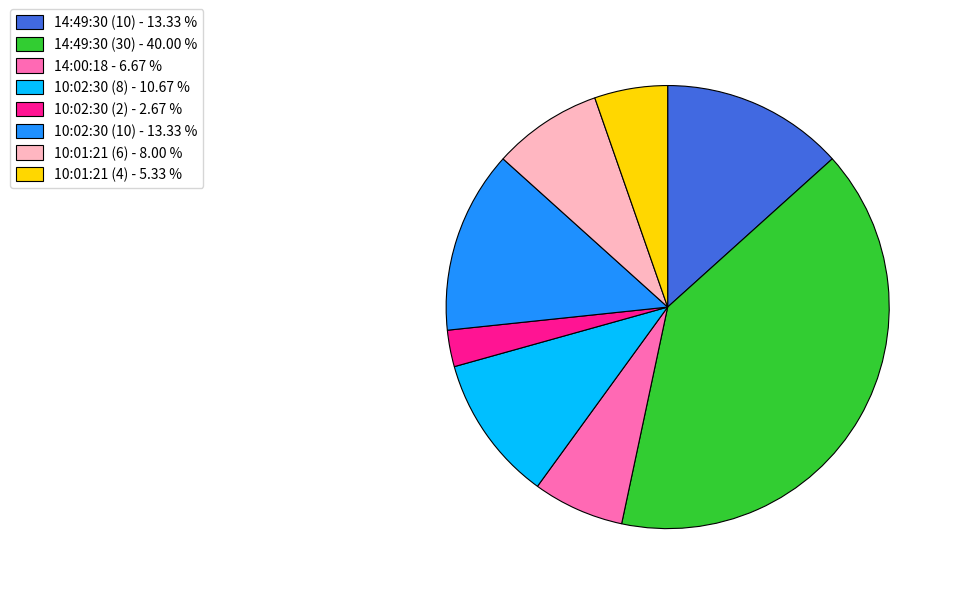

Is the sum of 14:49:30 (10) - 13.33 % and 10:02:30 (10) - 13.33 % greater than half?

No